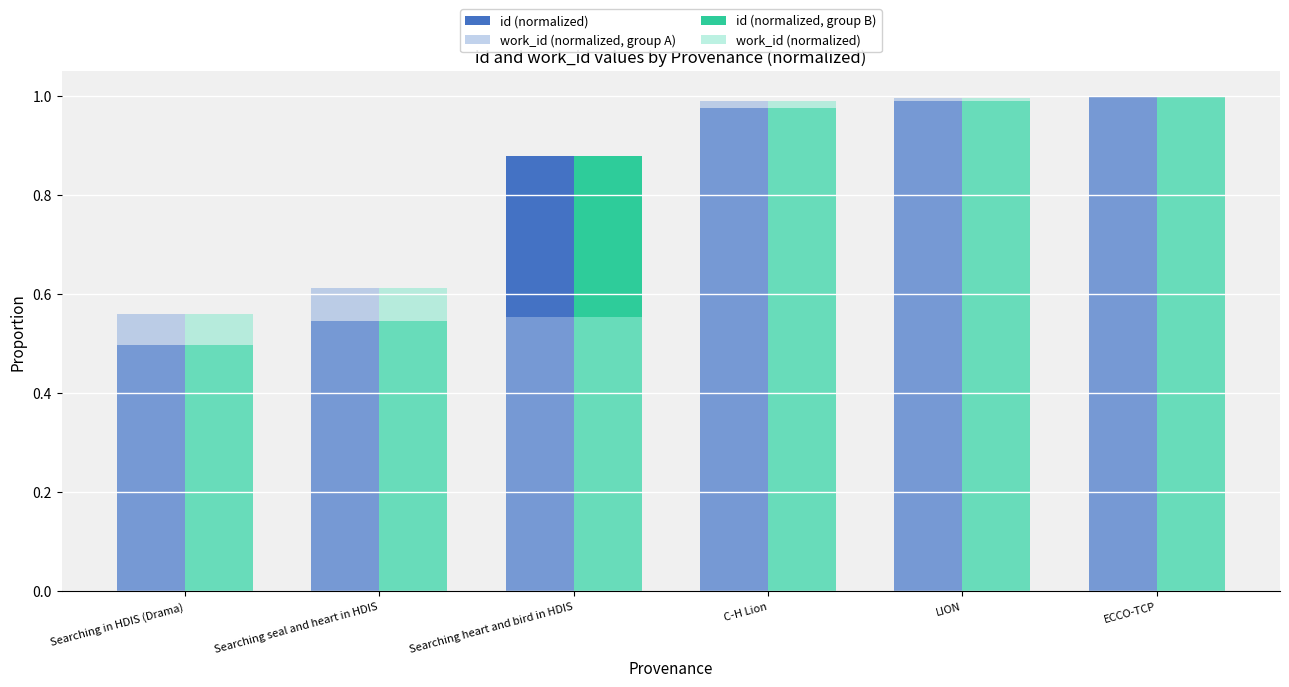

At how many categories does at least one series exceed 0?

6